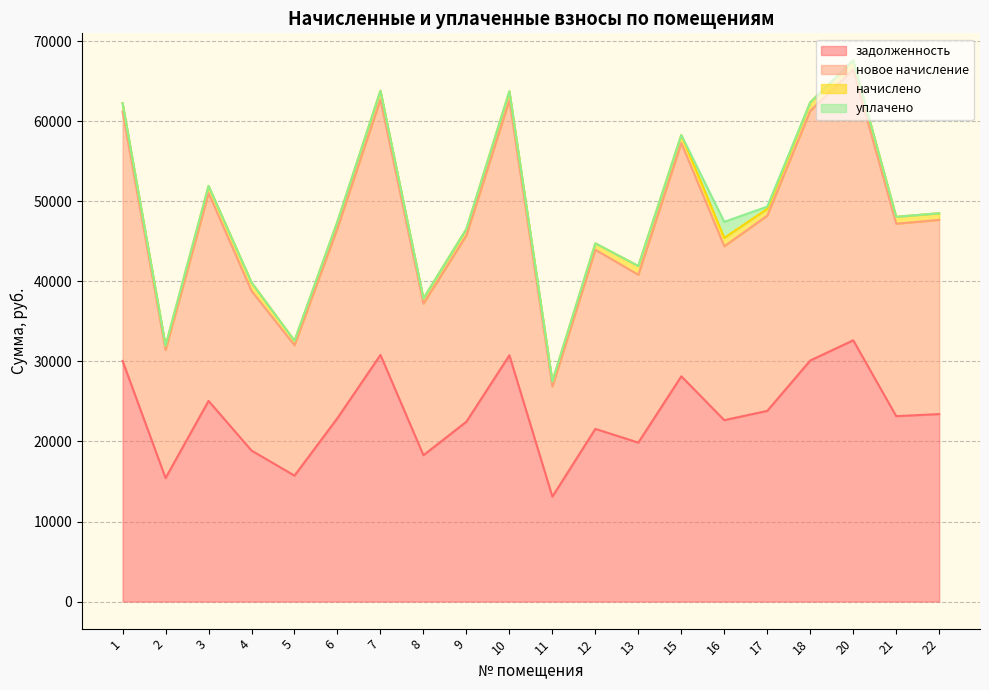

What is the maximum value for задолженность?

32635.6